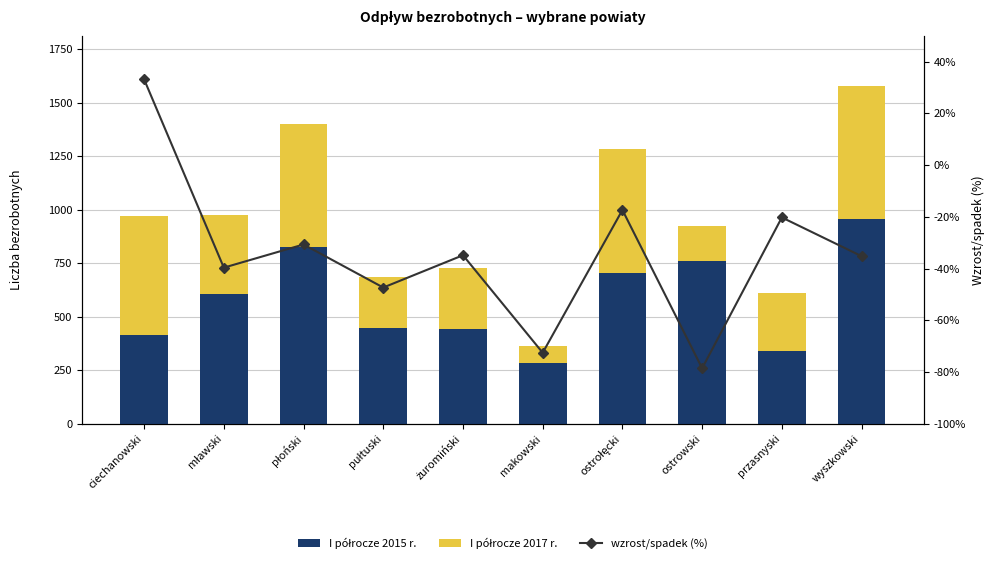

At which label does I półrocze 2015 r. first exceed 608?

płoński